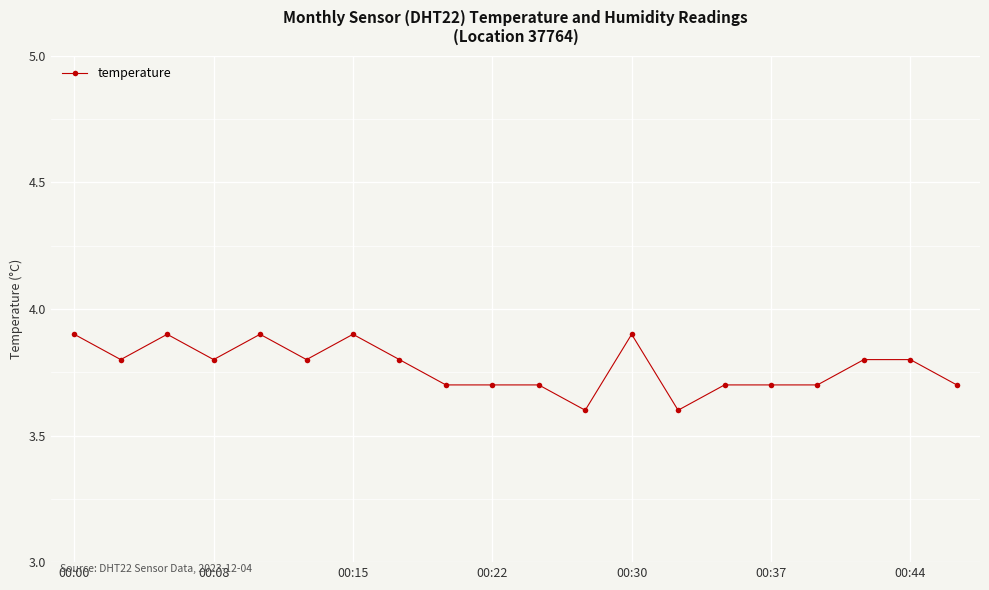

What is the smallest value displayed?

3.6